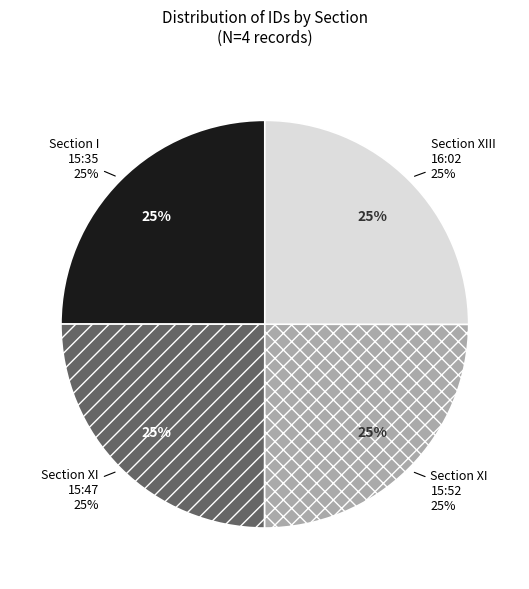

Which slice is the smallest?

Section I (2012-04-25 15:35)